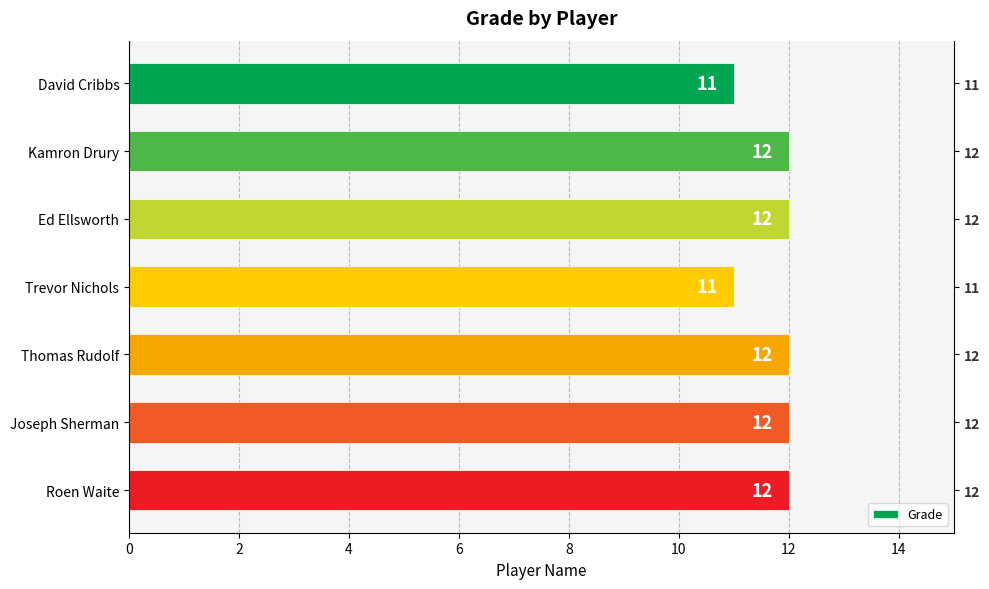

How many values are between 11 and 12?

7